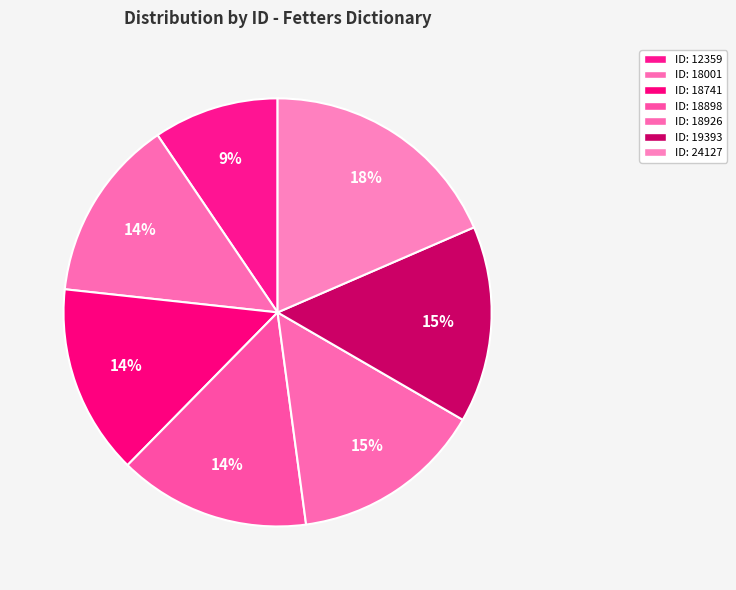

Rank the categories by value from highest to lowest.

Fetters (24127), Fetters (19393), Fetters (18926), Fetters (18898), Fetters, Inhabitants, and Rooms (18741), Fetters (18001), Fetters (12359)